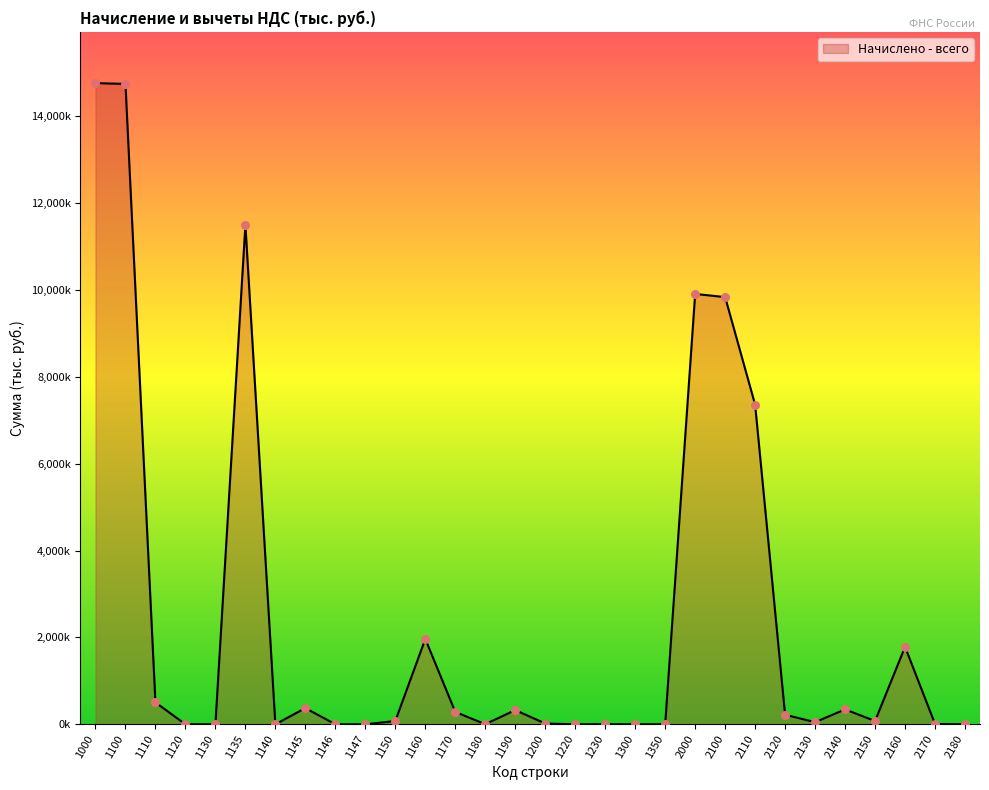

Between 2000 and 1220, which is larger?

2000